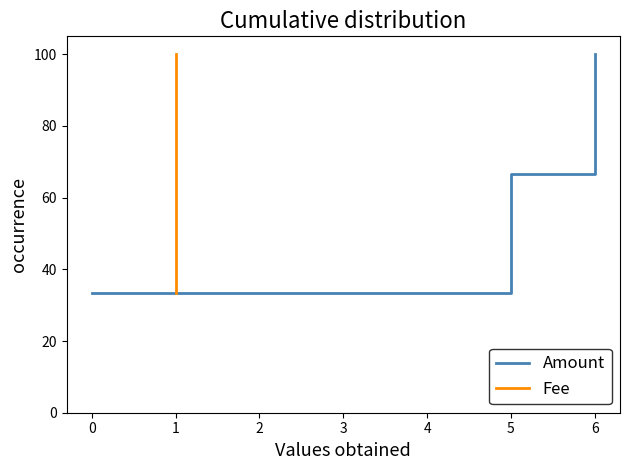

What is the minimum value shown in the chart?

33.3